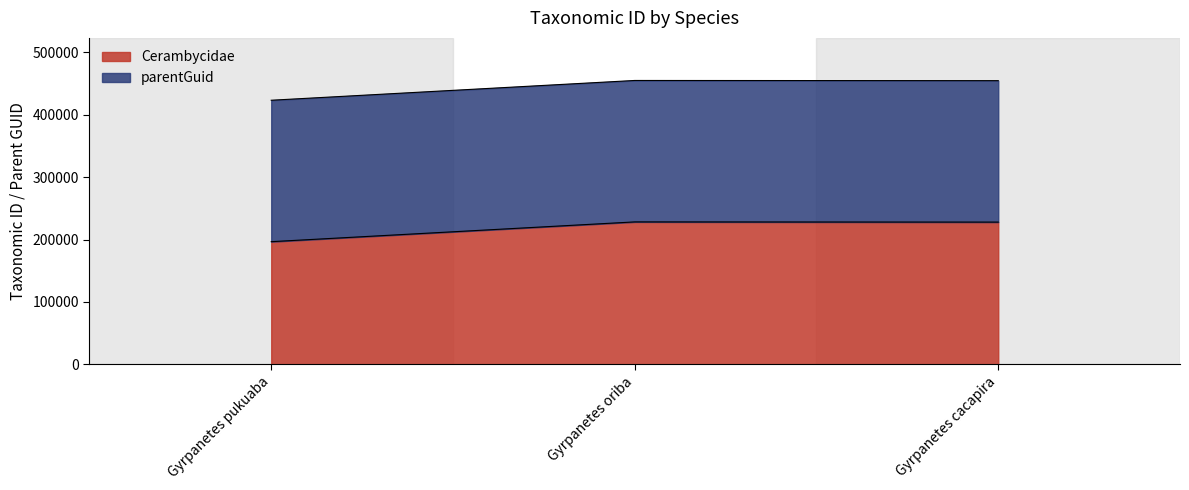

What position from the right is Gyrpanetes pukuaba?

3